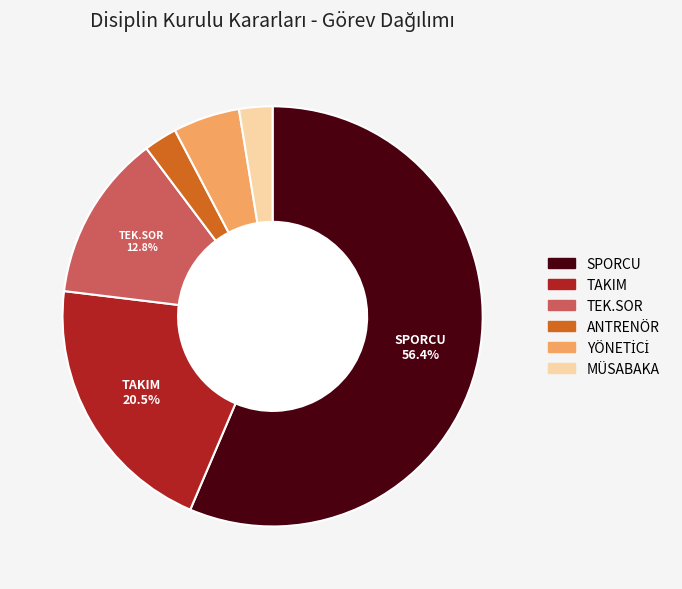

To the nearest percent, what is the difference between the largest and smallest slice percentages?

54%